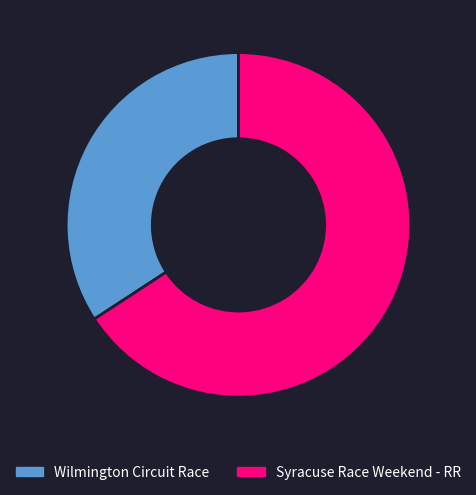

Which slice is the smallest?

Wilmington Circuit Race